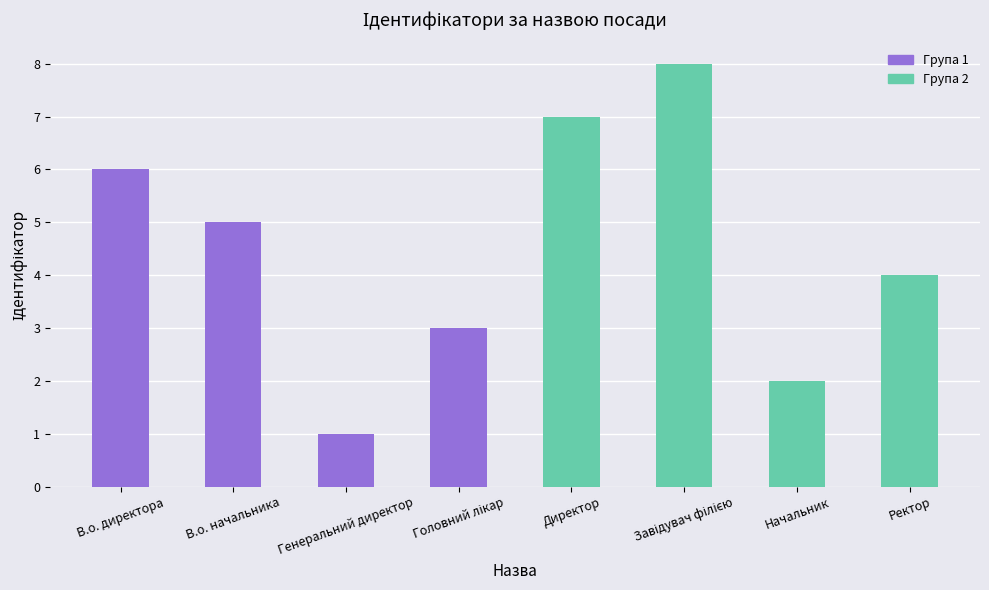

What is the change in value from Генеральний директор to Директор?

+6